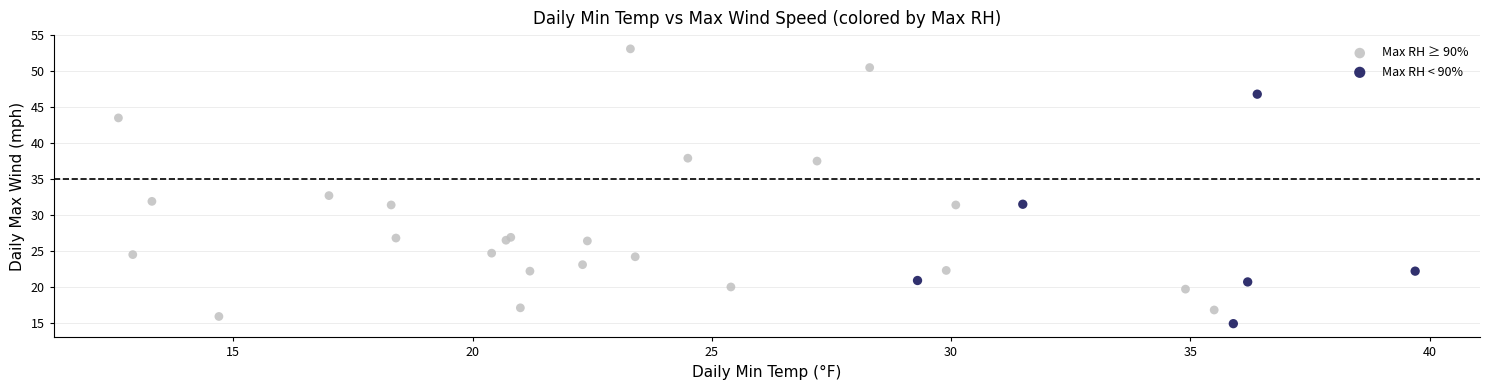

Which series has the largest Y range (max minus min)?

Max RH ≥ 90%